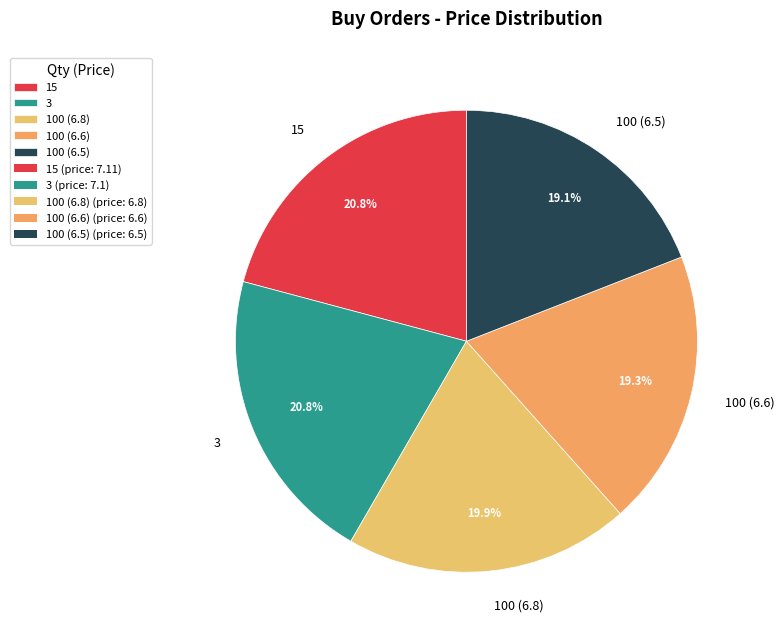

Is it true that 15 is 27% of the pie?

False